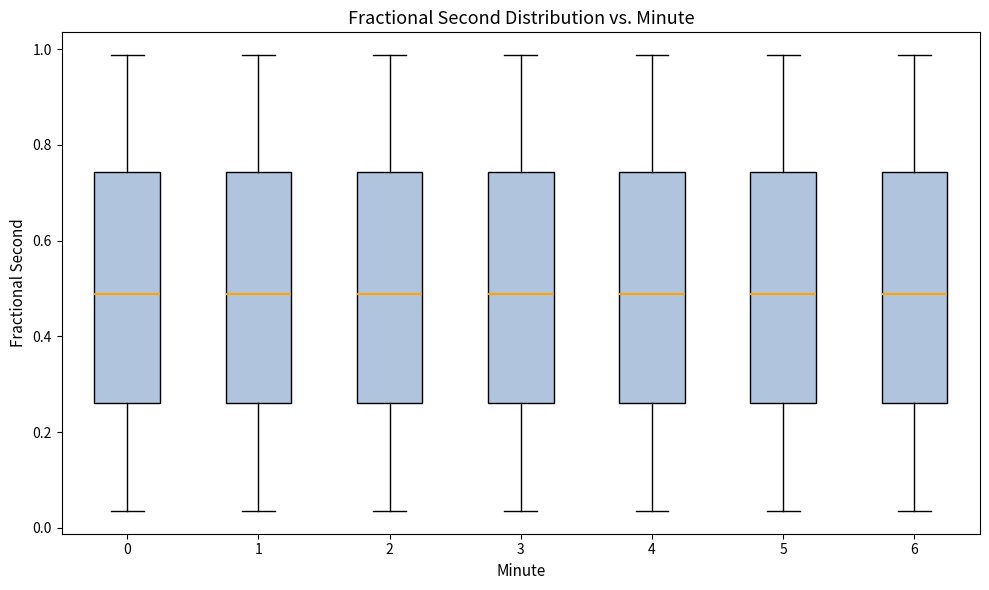

Reading left to right, transcribe this box plot: for each box, give where its median line is, the range the box spans, and where its two whiskers end, as read against the y-axis. The values are not printed on the chart, so give them approximately, as read against the axis.

0: median 0.48, box 0.26 to 0.74, whiskers 0.04 to 0.98
1: median 0.48, box 0.26 to 0.74, whiskers 0.04 to 0.98
2: median 0.48, box 0.26 to 0.74, whiskers 0.04 to 0.98
3: median 0.48, box 0.26 to 0.74, whiskers 0.04 to 0.98
4: median 0.48, box 0.26 to 0.74, whiskers 0.04 to 0.98
5: median 0.48, box 0.26 to 0.74, whiskers 0.04 to 0.98
6: median 0.48, box 0.26 to 0.74, whiskers 0.04 to 0.98